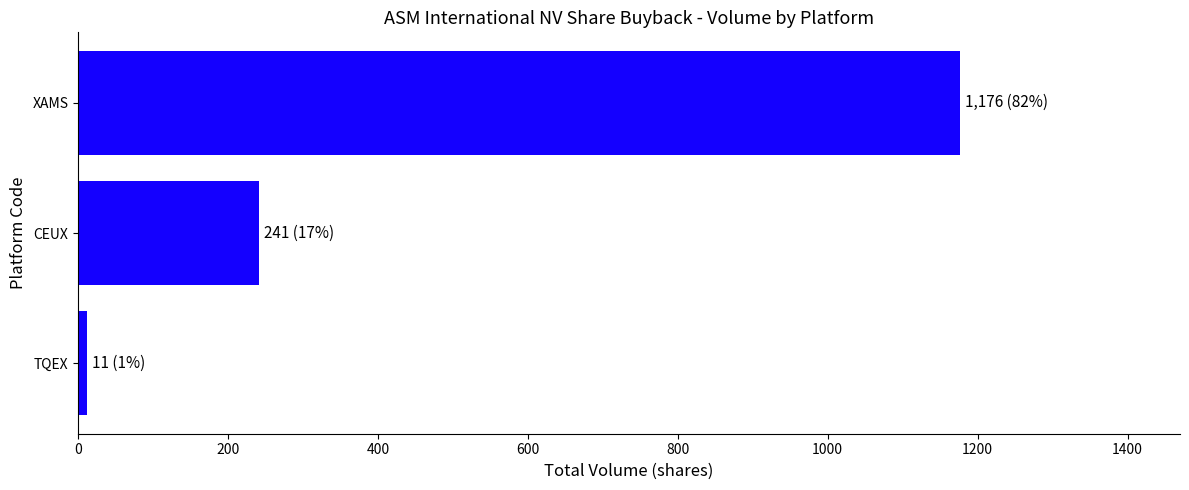

How many bars are there in total?

3